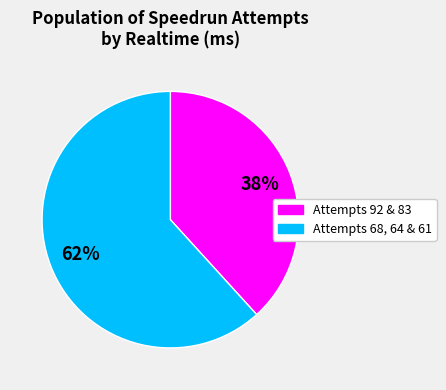

To the nearest percent, what is the average slice percentage?

50%